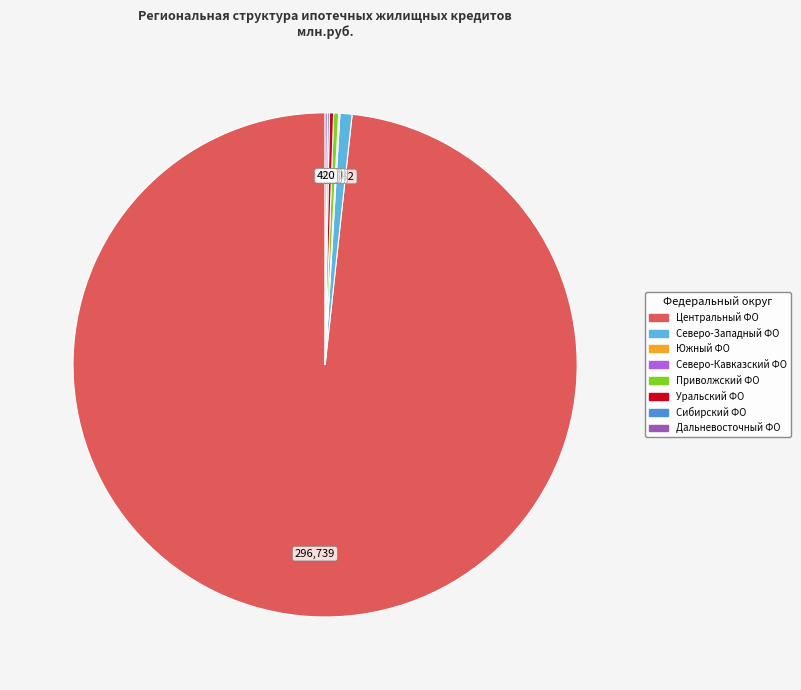

Does any single category account for the majority?

Yes